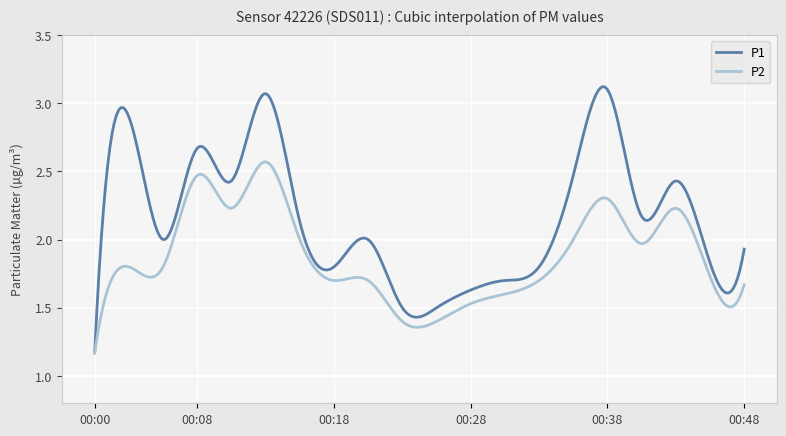

Which series has the largest range (max minus min)?

P1